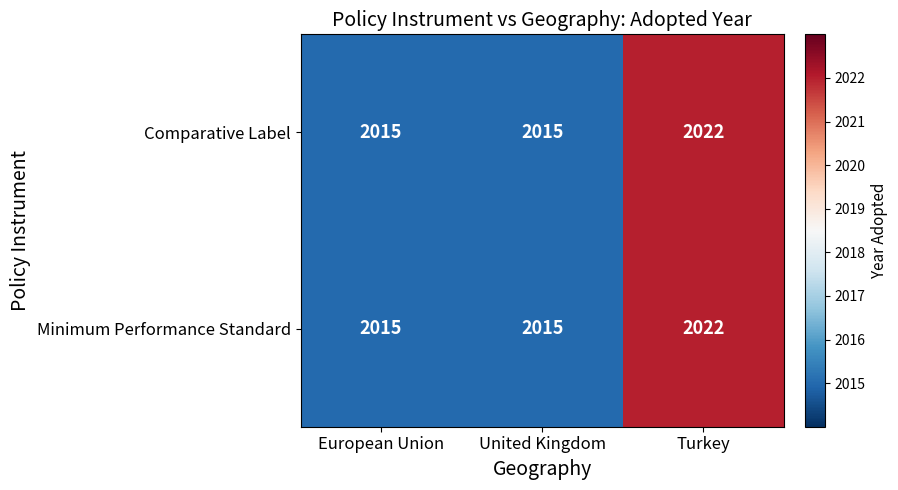

What is the average value of the Comparative Label series?

2017